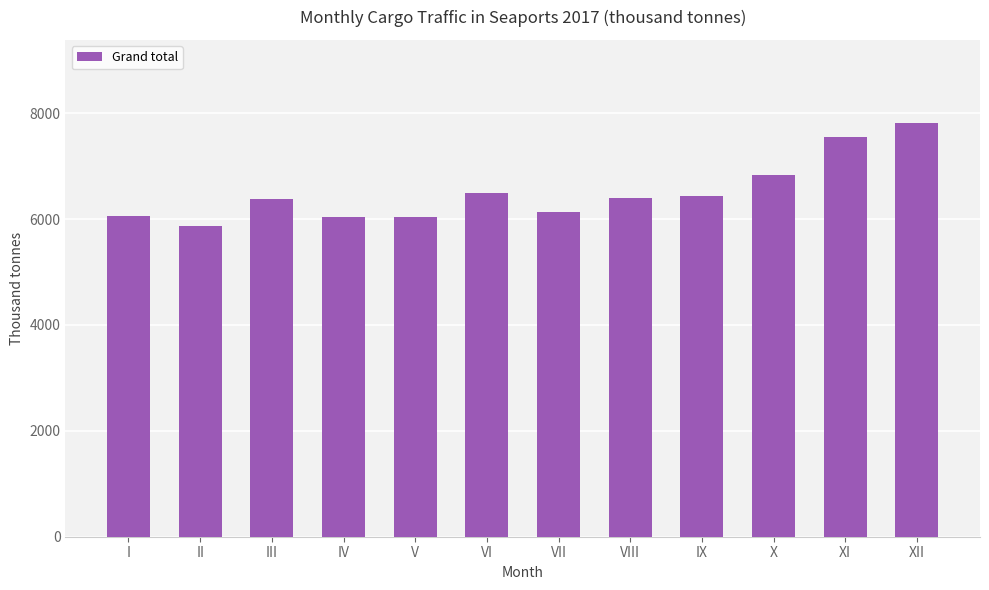

What is the change in value from I to V?

-11.0